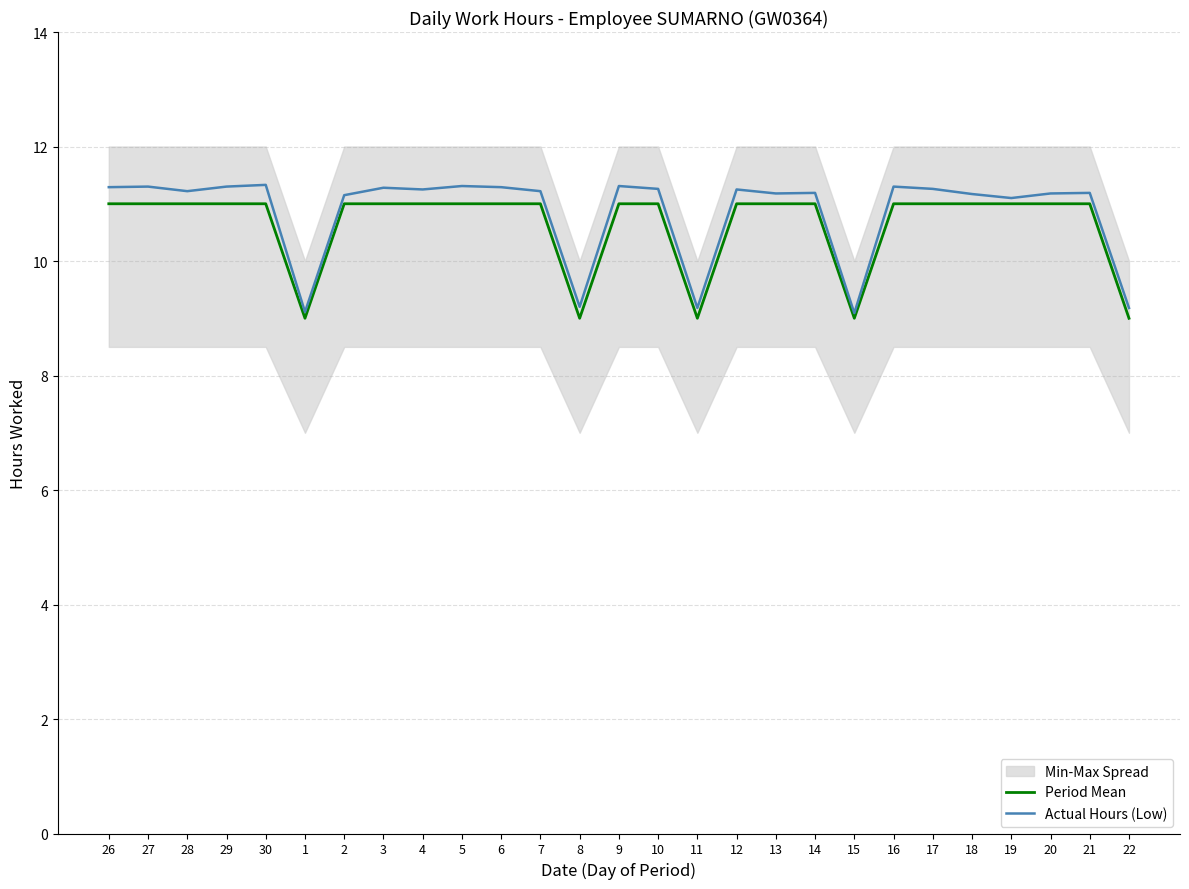

How many data points in Actual Hours (Low) are less than 11?

5